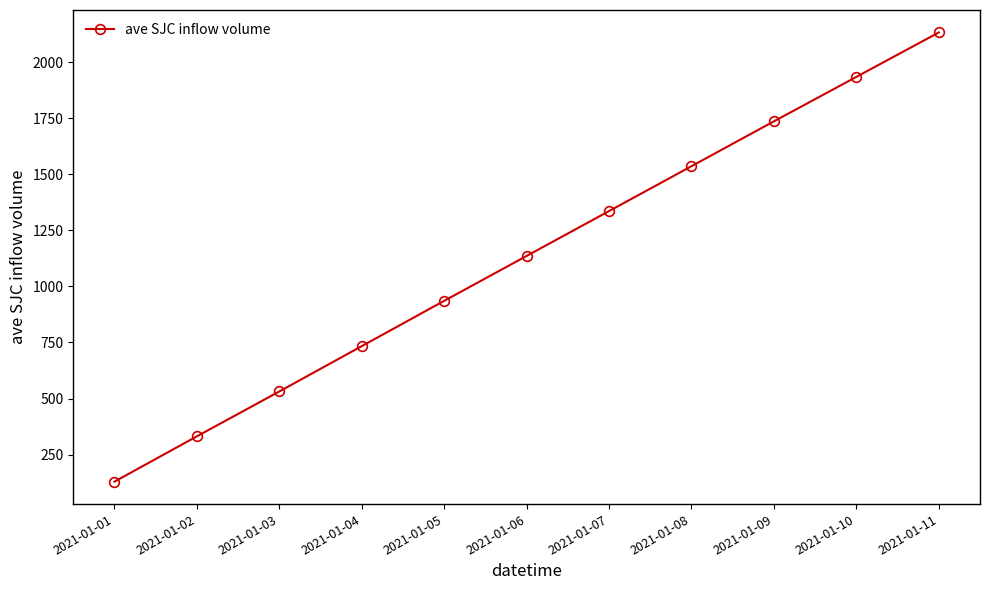

Which has a higher value, 2021-01-10 or 2021-01-01?

2021-01-10